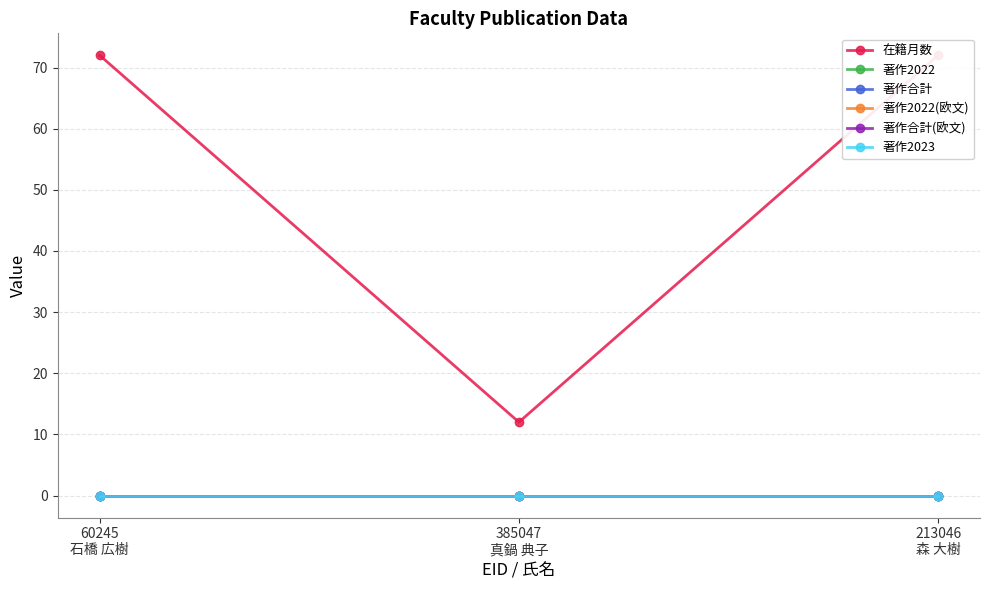

Which series has the largest total across all categories?

在籍月数